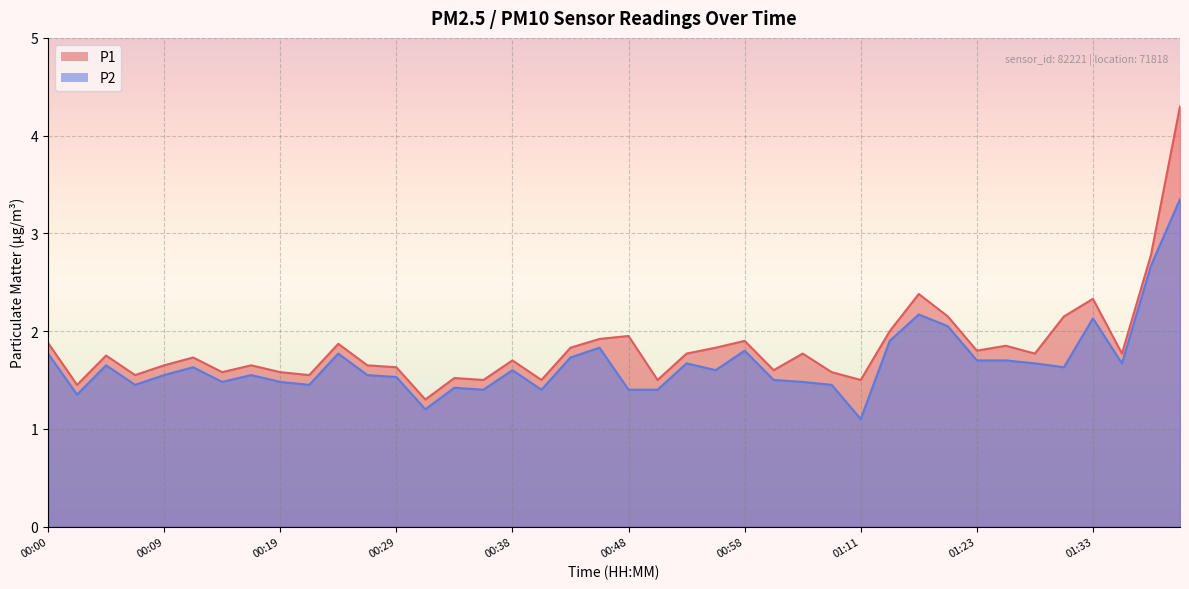

True or false: P2 has more than 2 interior local peaks.

True